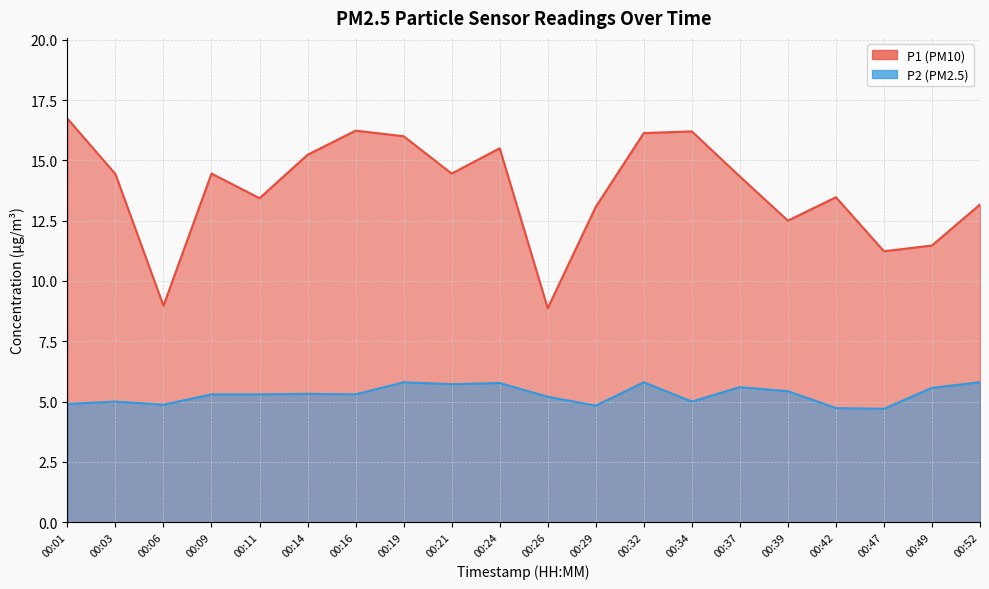

True or false: P2 and P1 cross at least once.

False